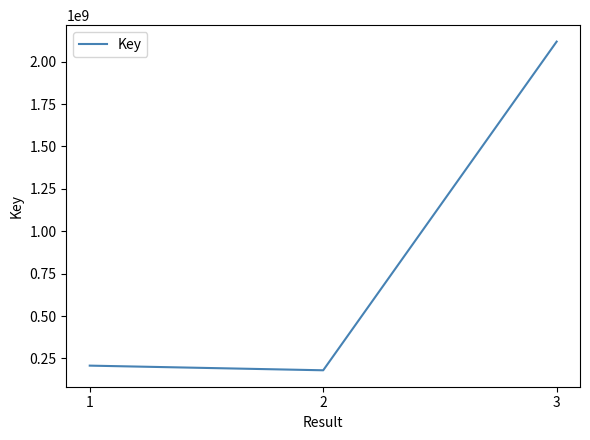

Reading right to left, transcribe all the data shown in this chart.

2117847369	180485164	207939116